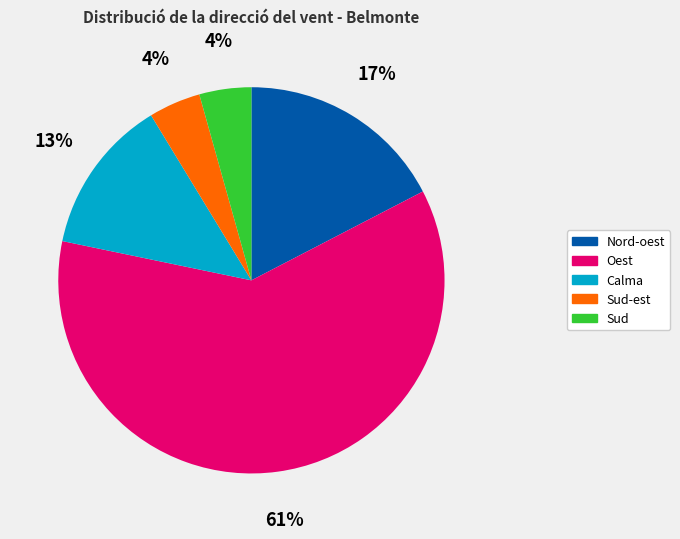

Count the number of slices in the pie.

5